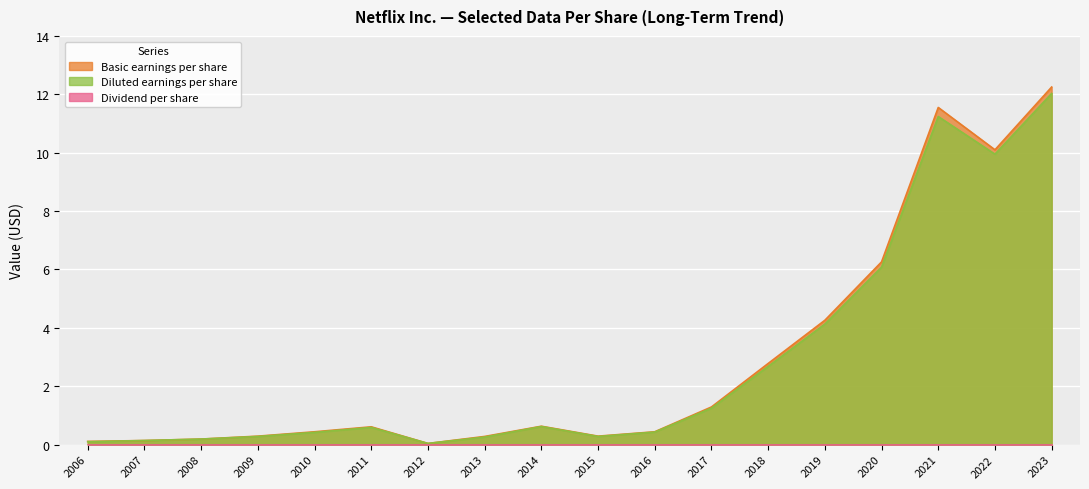

How many lines are shown in the chart?

3